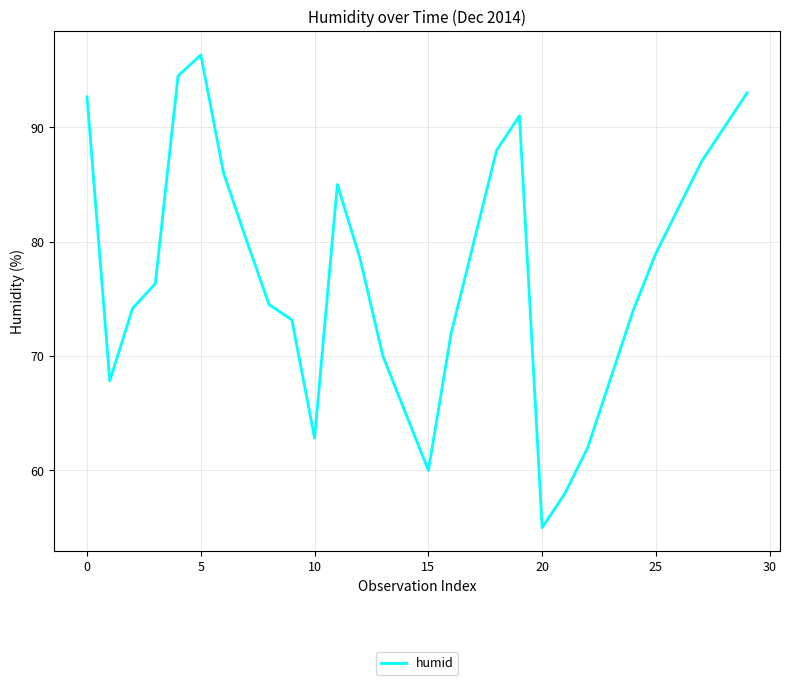

What is the smallest value displayed?

55.0